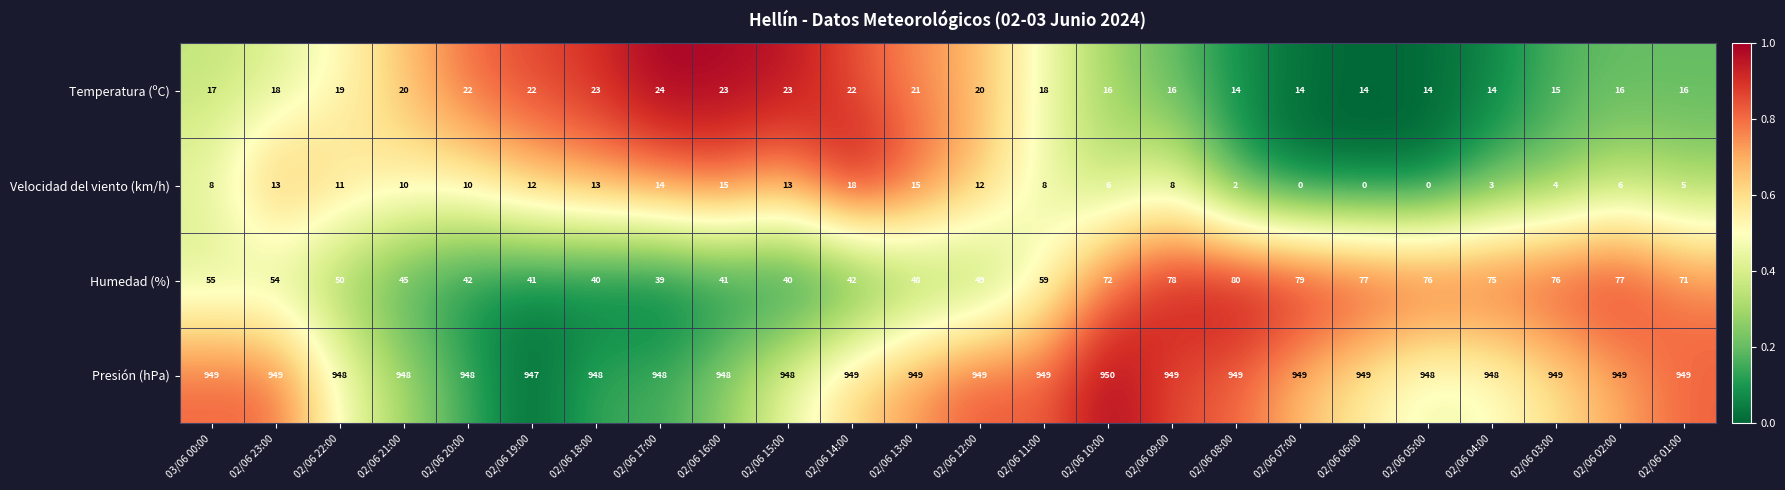

What is the average value of the Presión (hPa) series?

949